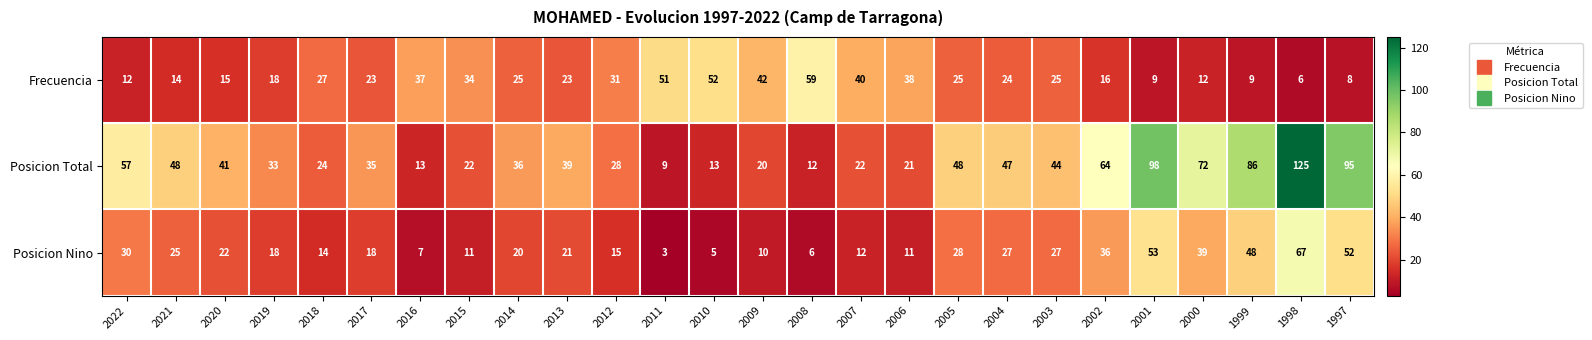

What is the minimum value shown in the chart?

3